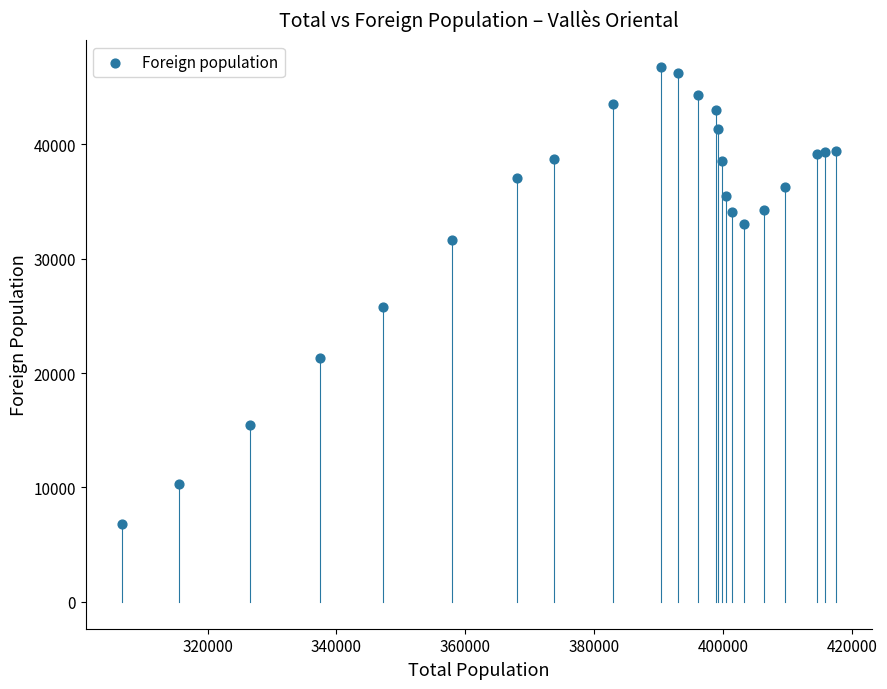

What Y value in the scatter plot is closest to 26768?

25756